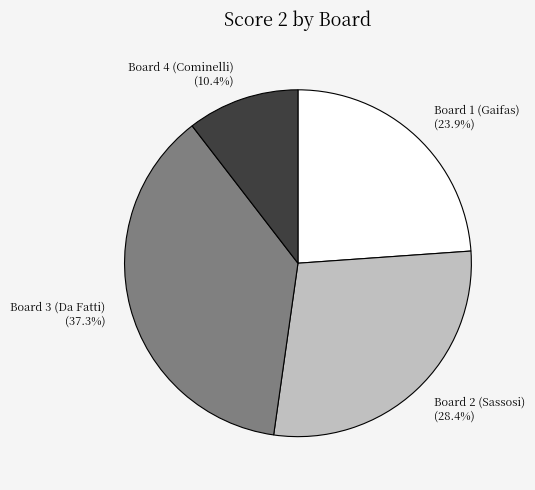

Is the sum of Board 4 (Cominelli) (10.4%) and Board 3 (Da Fatti) (37.3%) greater than half?

No